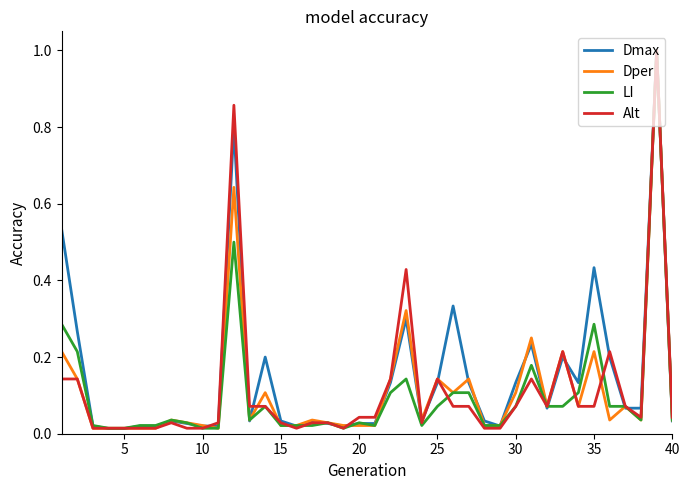

What is the greatest value displayed?

1.0